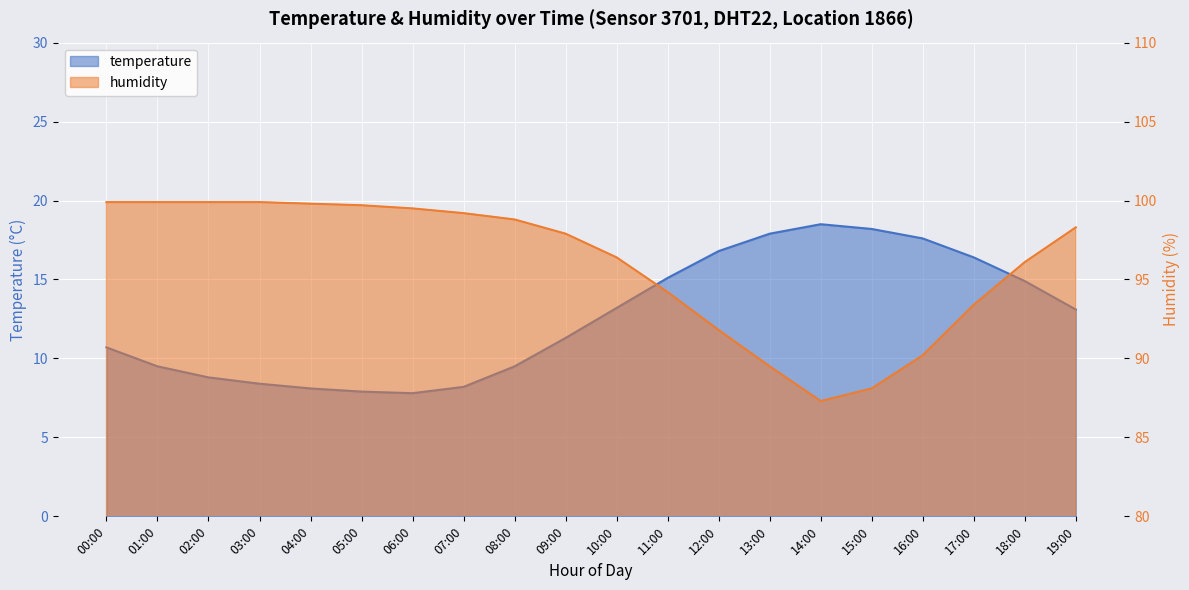

Which has a higher value, 14:00 or 19:00?

14:00